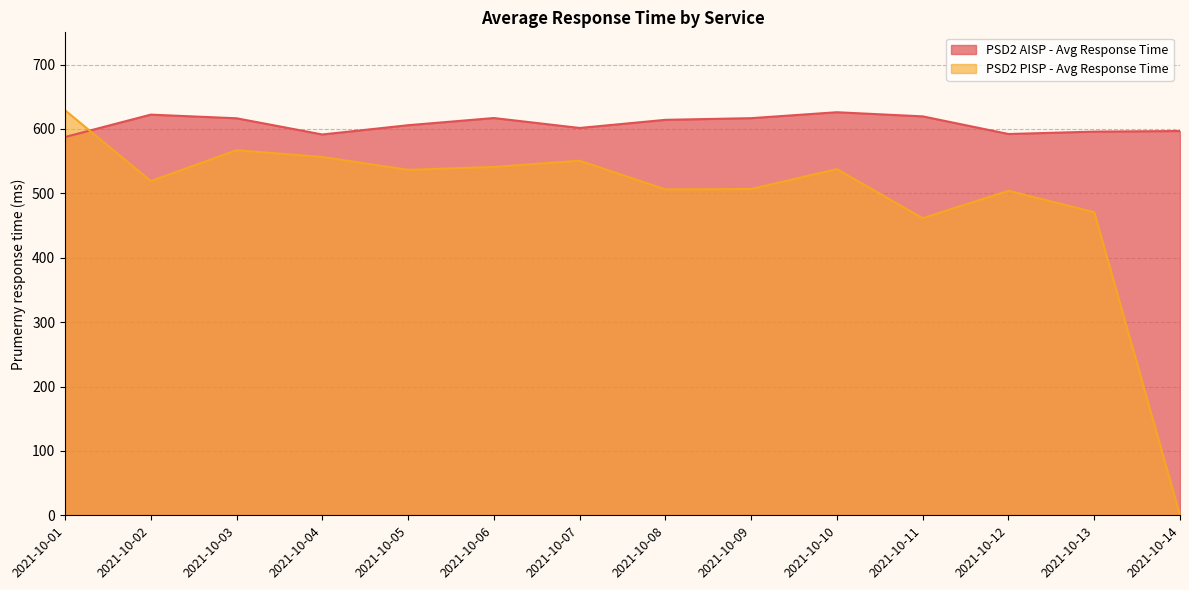

Where does the PSD2 PISP - Avg Response Time series first go above 536?

2021-10-01